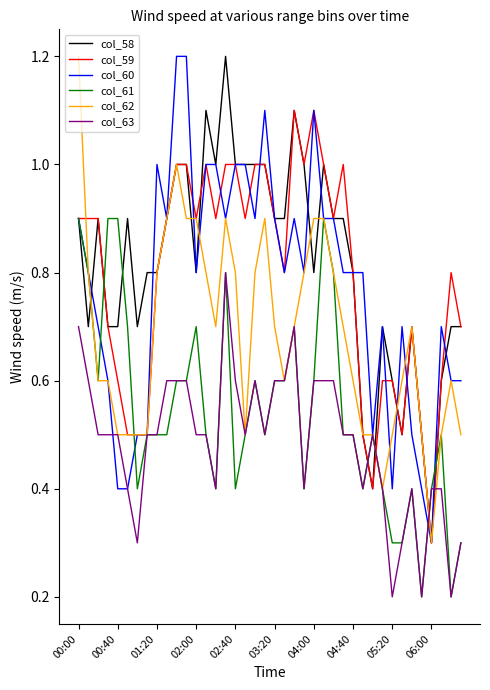

What is the minimum value for col_62?

0.3